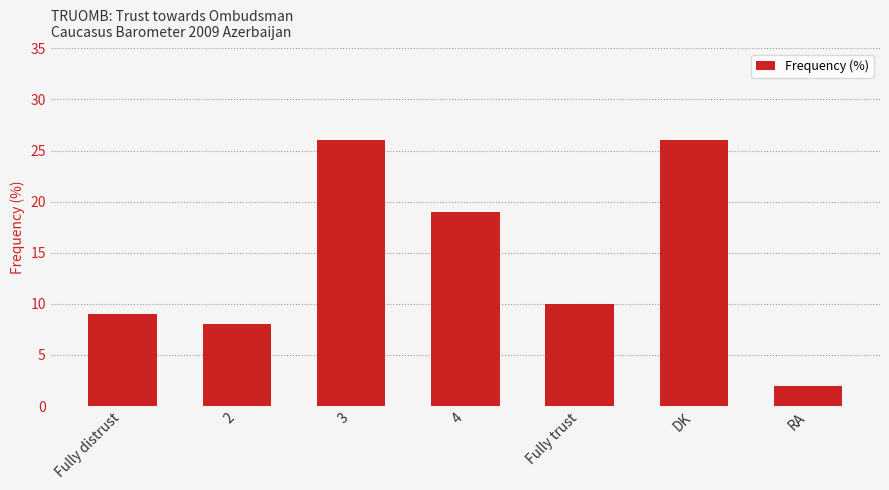

What is the difference between the second highest and minimum values?

24